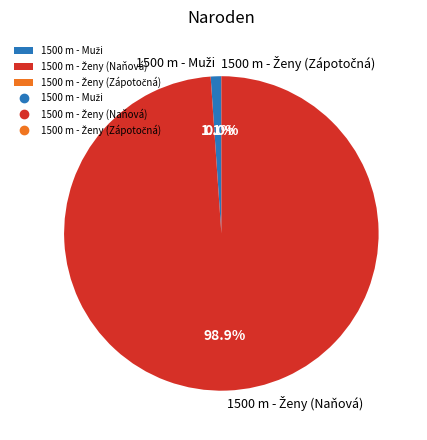

Is there a majority slice in this chart?

Yes